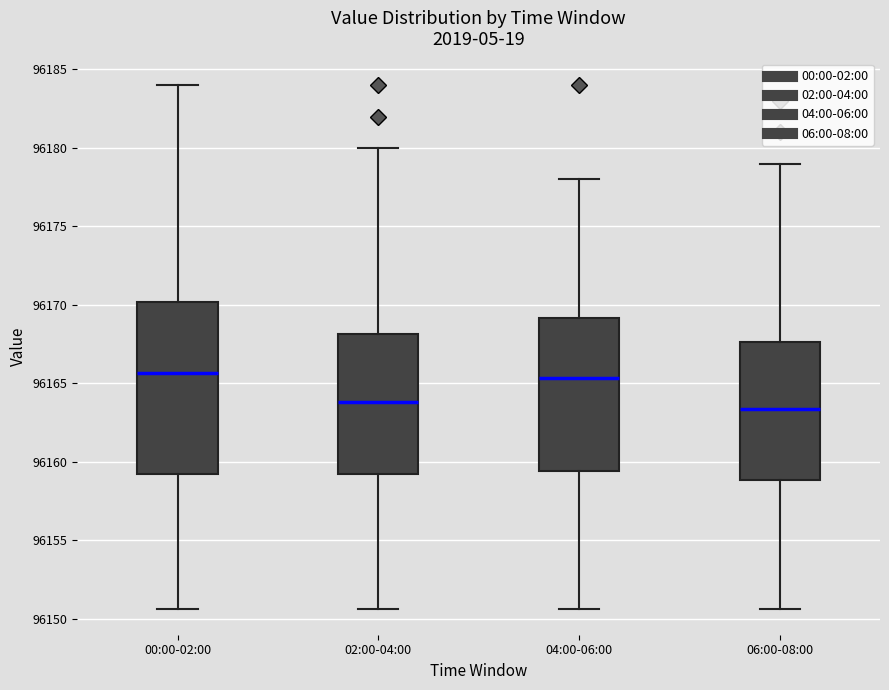

Where does the lower whisker of the box for 00:00-02:00 end on the y-axis? The values are not printed on the chart, so give them approximately, as read against the axis.

96150.5